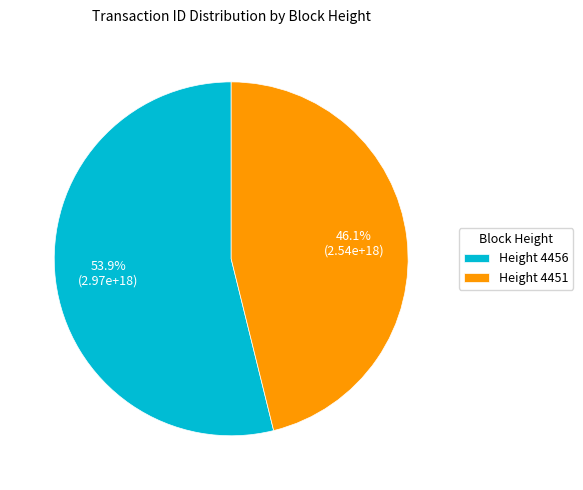

Which category has the smallest portion of the pie?

Height 4451